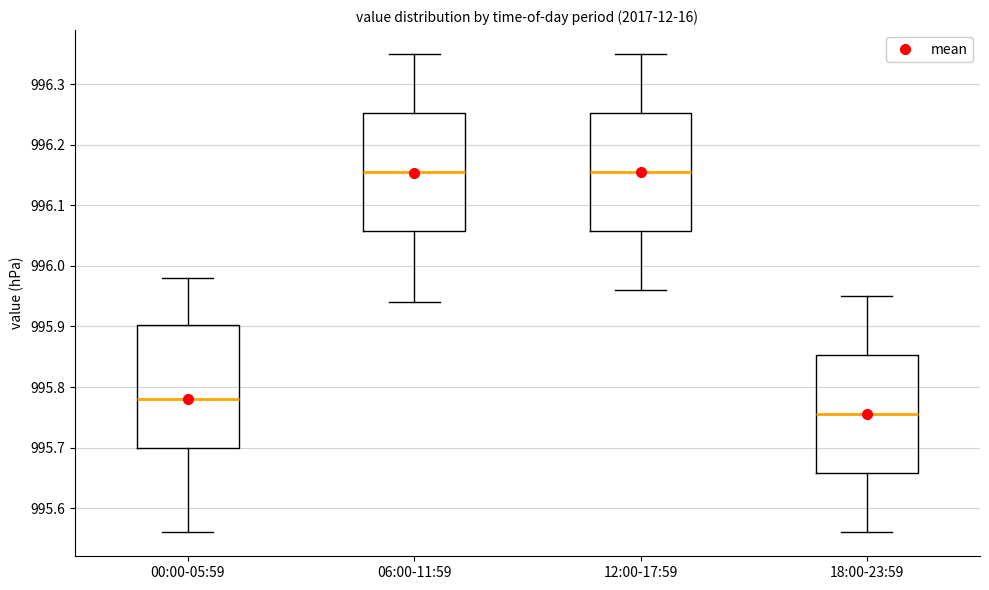

Where is the upper edge of the box for 00:00-05:59 on the y-axis? The values are not printed on the chart, so give them approximately, as read against the axis.

995.90